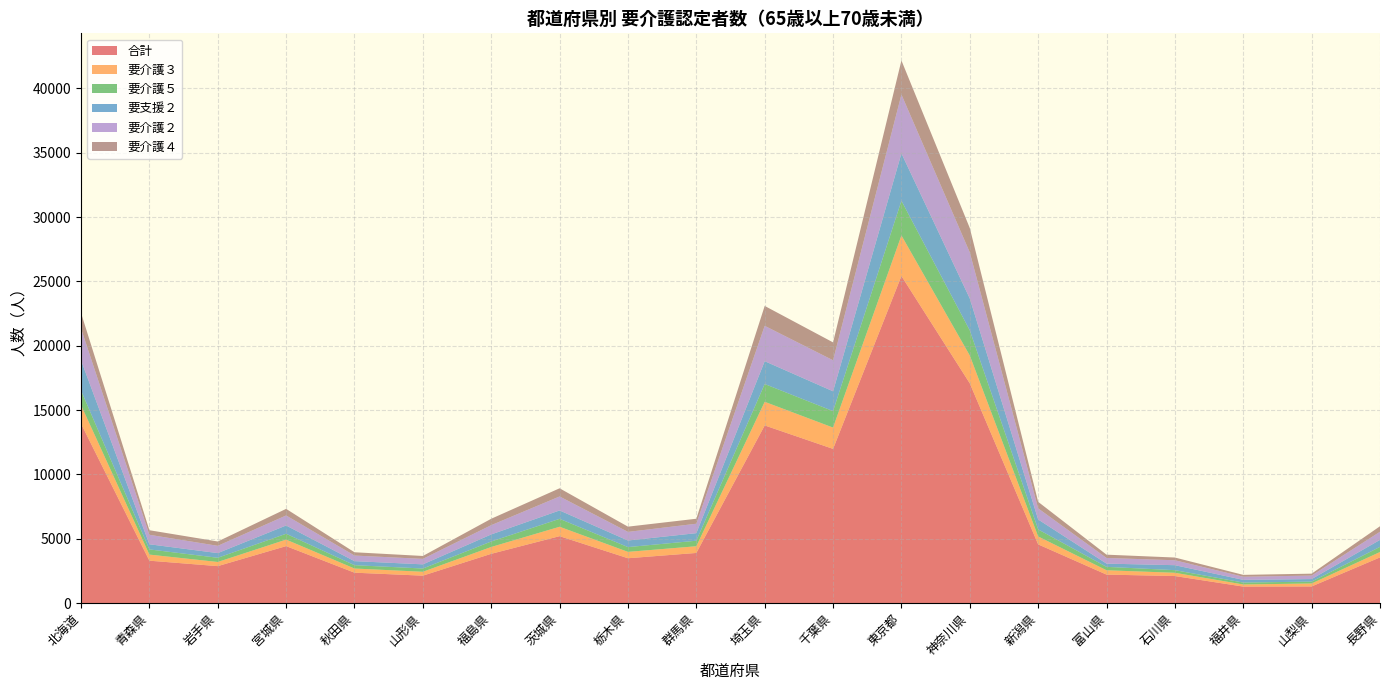

Reading left to right, list all the values displayed in this chart.

合計: 13948	3302	2879	4434	2370	2138	3836	5207	3492	3903	13811	11989	25424	17082	4568	2221	2108	1290	1300	3558
要介護３: 1442	473	322	505	323	302	530	731	495	520	1836	1655	3149	2161	616	336	253	163	231	418
要介護５: 1136	402	327	454	259	253	427	615	371	430	1381	1280	2695	1953	546	265	204	148	146	398
要支援２: 2349	400	363	644	314	324	549	652	511	588	1775	1540	3682	2478	773	252	387	210	196	543
要介護２: 2472	737	566	779	435	426	721	1087	670	733	2748	2412	4574	3580	864	439	383	244	272	633
要介護４: 1208	354	336	512	255	225	497	635	407	387	1546	1388	2646	1894	507	256	212	144	148	428